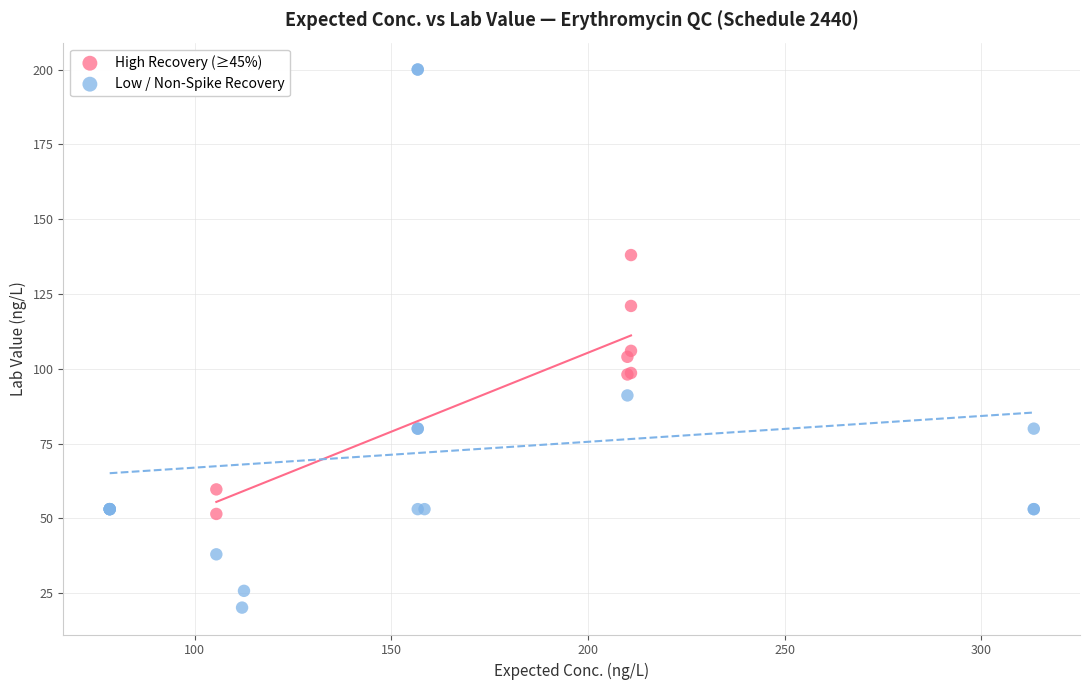

Which series has the widest spread of Y values?

Low / Non-Spike Recovery